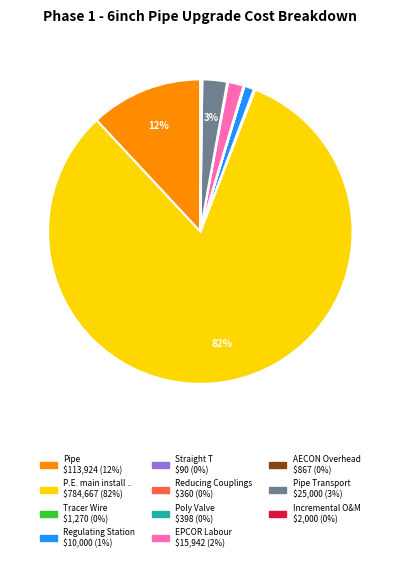

To the nearest percent, what is the difference between the largest and smallest slice percentages?

82%